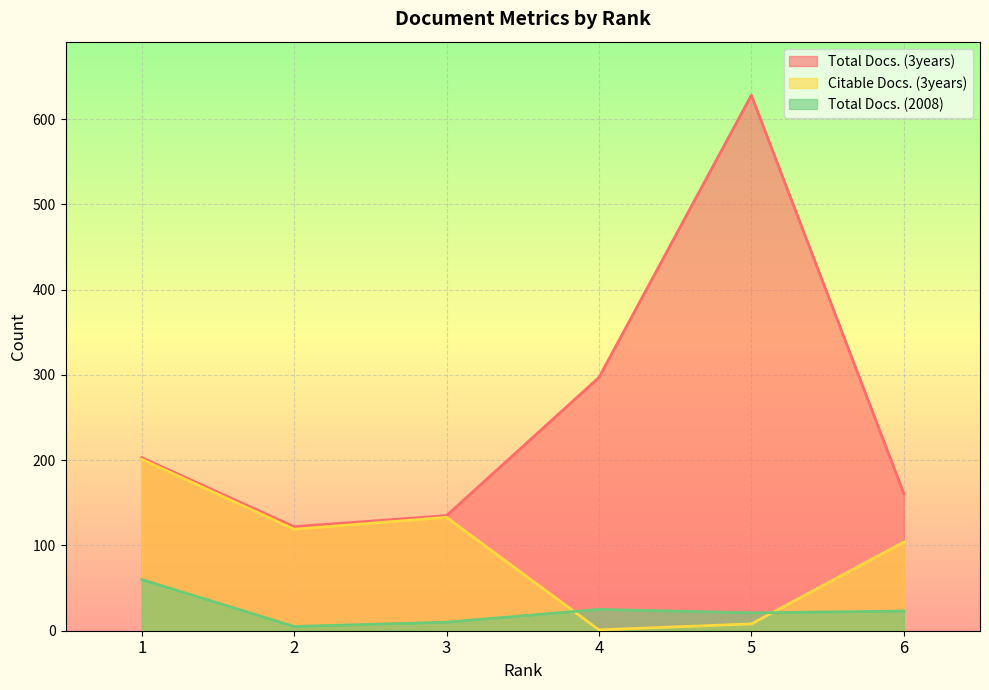

True or false: Total Docs. (3years) and Total Docs. (2008) intersect in this chart.

False